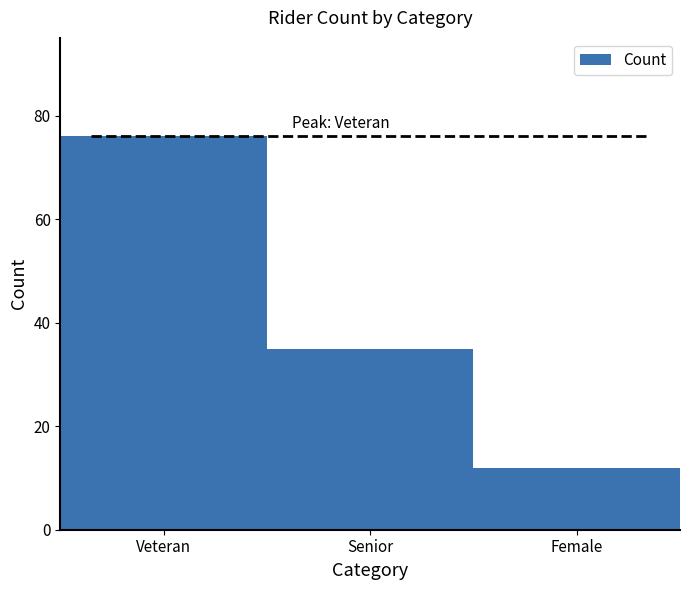

Reading left to right, extract all data points from this chart.

76	35	12